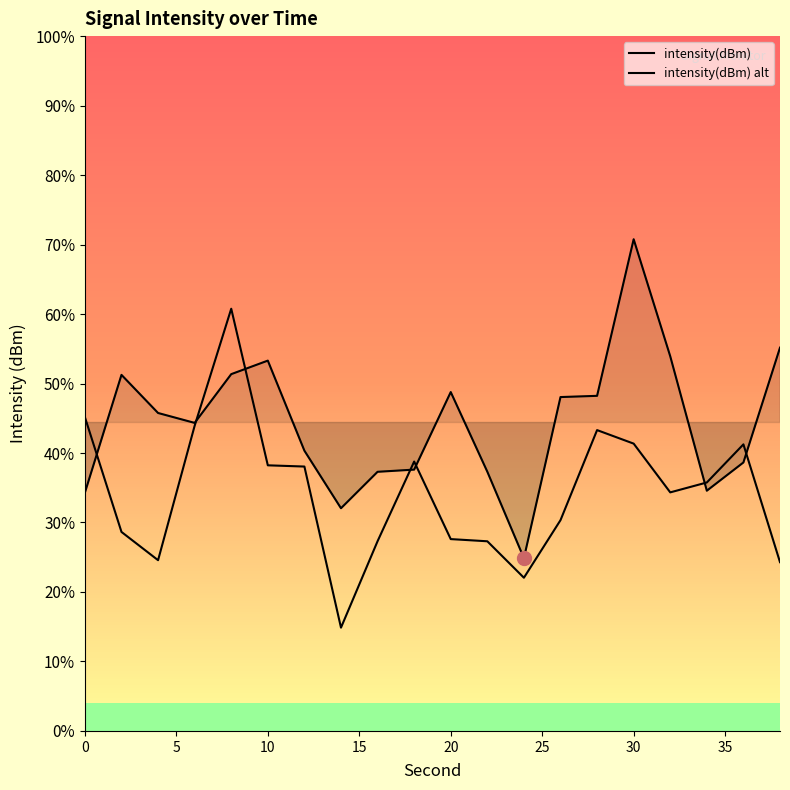

The value of intensity(dBm) alt at 11 is -162.6. True or false?

False